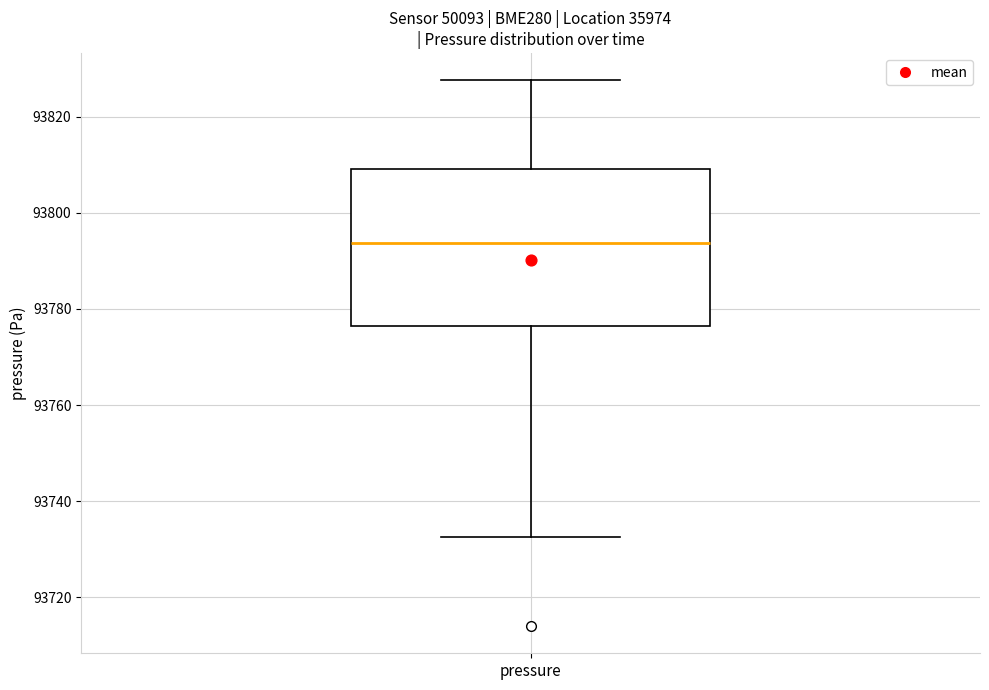

Read this box plot against the y-axis: the position of the median line, the range covered by the box, and the ends of both whiskers. The values are not printed on the chart, so give them approximately, as read against the axis.

median 93794, box 93776 to 93810, whiskers 93732 to 93828